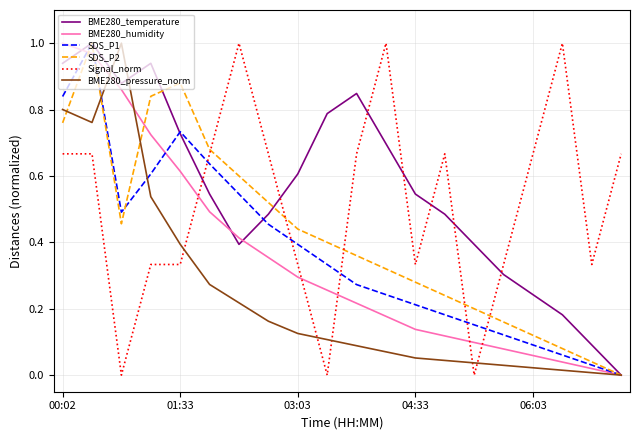

Is this an area chart (filled region under the line)?

No